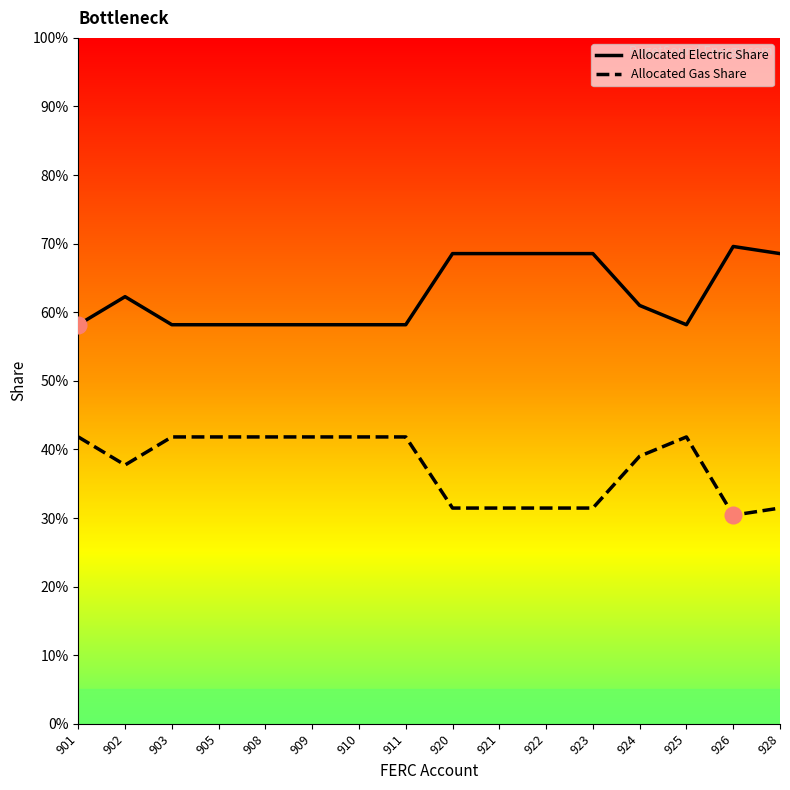

Is it true that Allocated Gas Share equals 0.2 at 925?

False